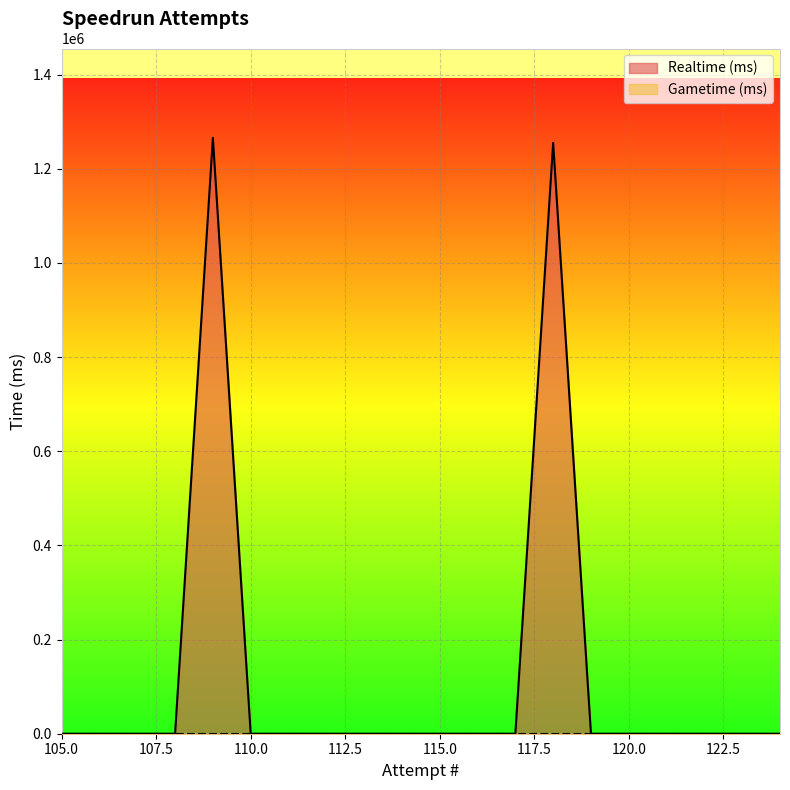

Reading right to left, extract all data points from this chart.

105=0	106=0	107=0	108=0	109=1265667	110=0	111=0	112=0	113=0	114=0	115=0	116=0	117=0	118=1255010	119=0	120=0	121=0	122=0	123=0	124=0